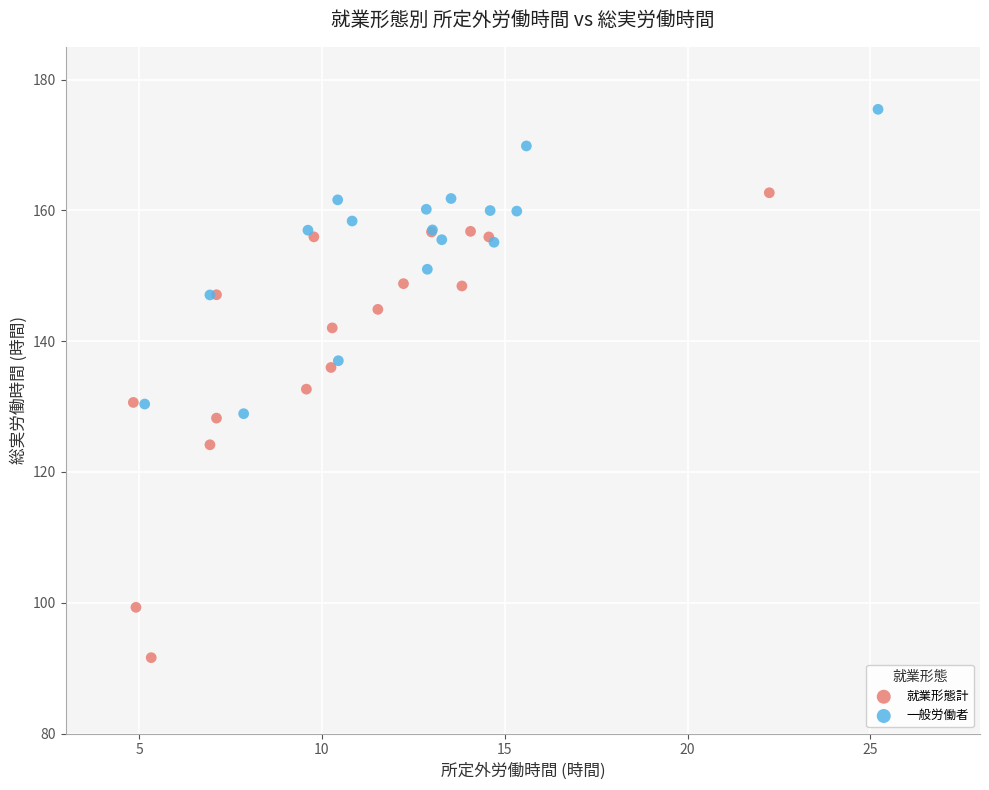

Which series has the widest spread of Y values?

就業形態計